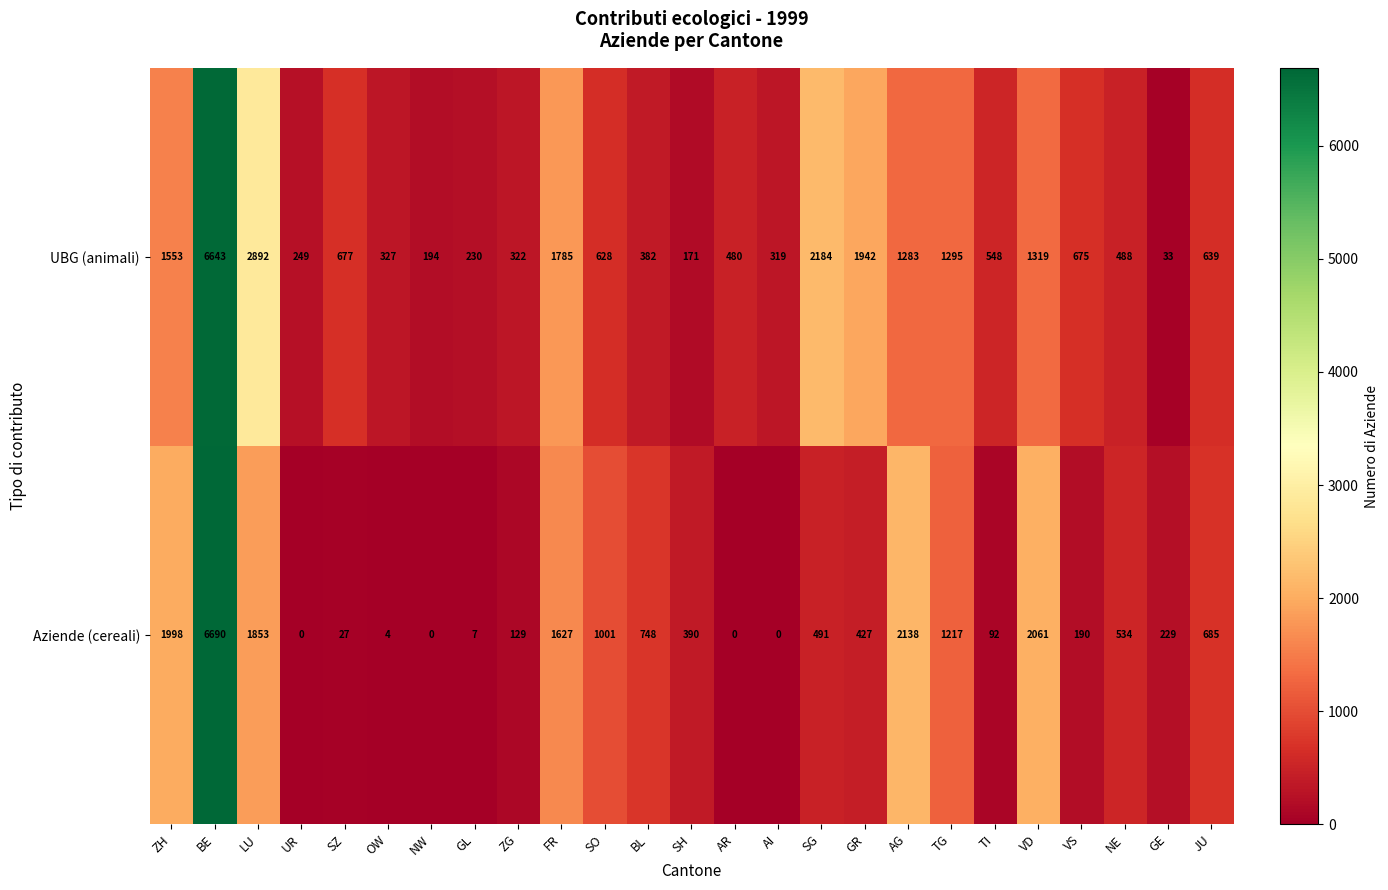

What is the difference between the highest and lowest values at SZ?

650